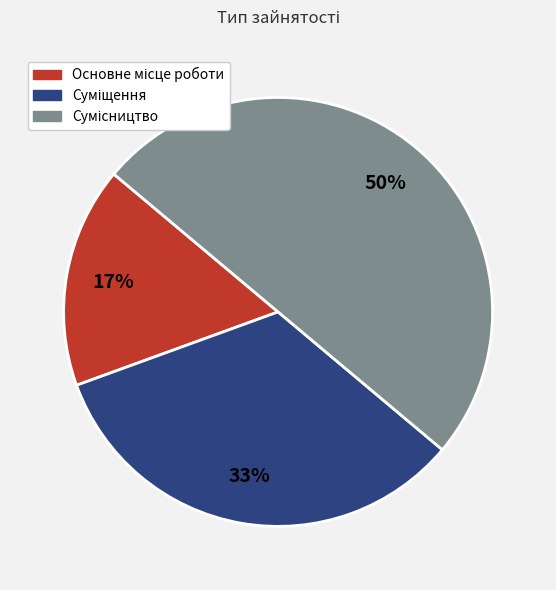

To the nearest percent, what is the average slice percentage?

33%